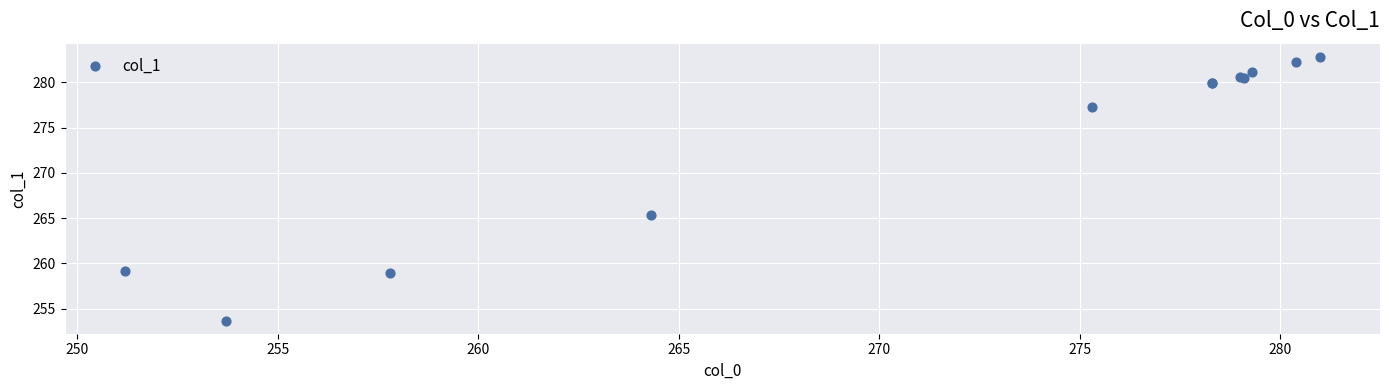

What Y value in the scatter plot is closest to 268?

265.3